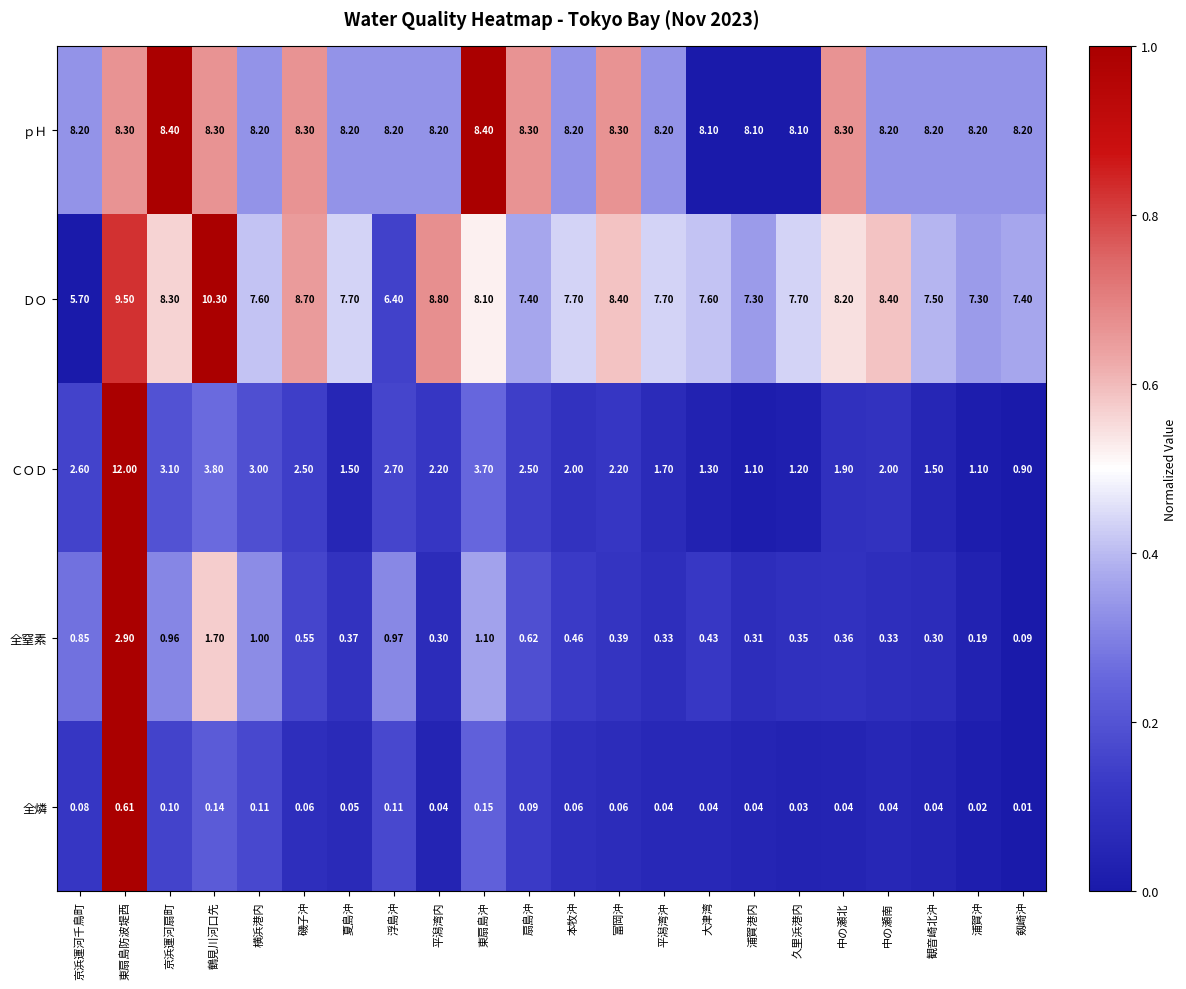

At which category is the sum across all series the highest?

東扇島防波堤西